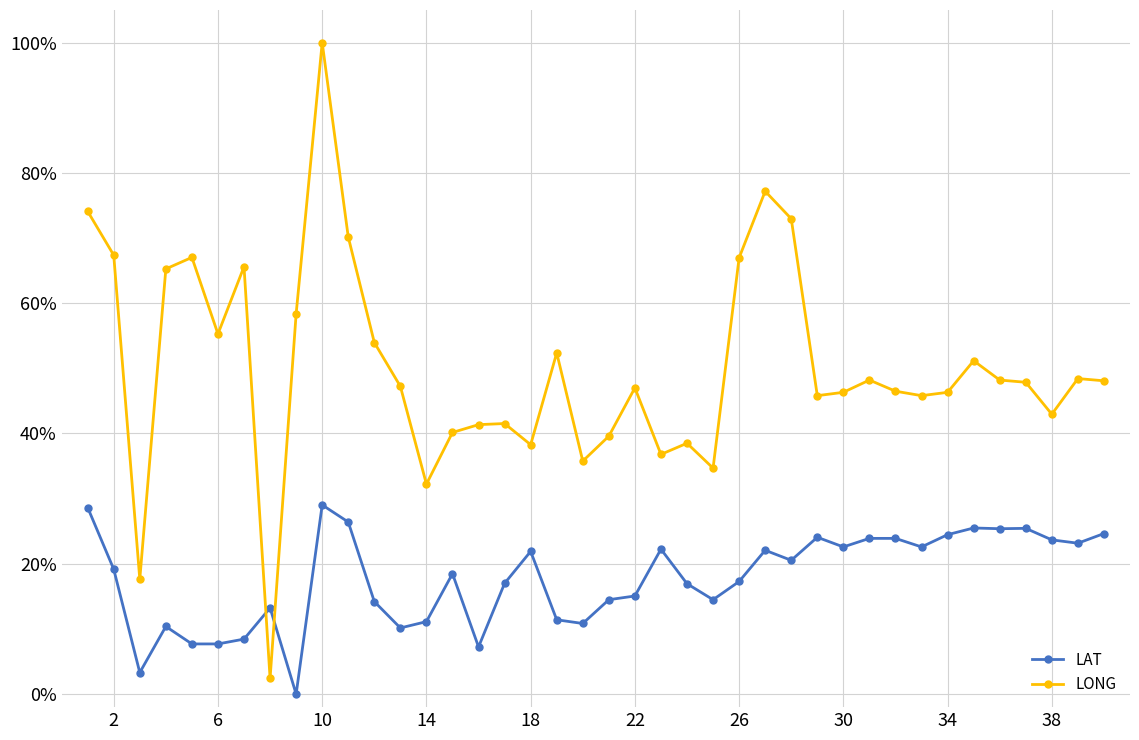

Which series has the widest spread of values?

LONG